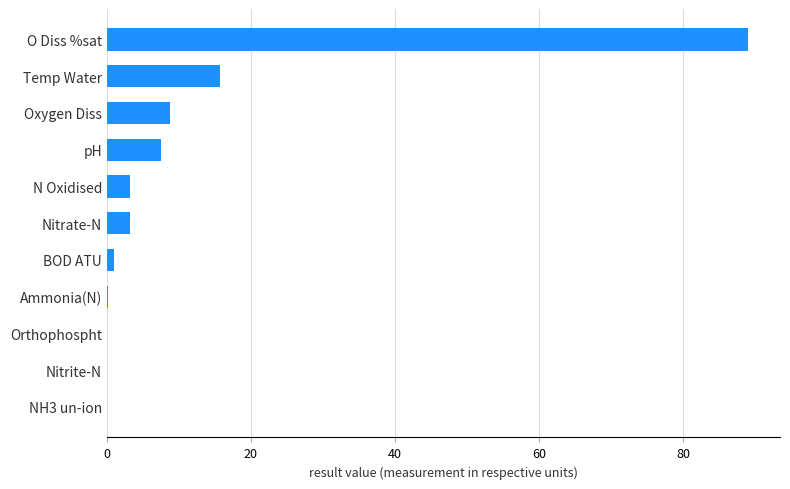

Is it true that the value at pH is 7.5?

True